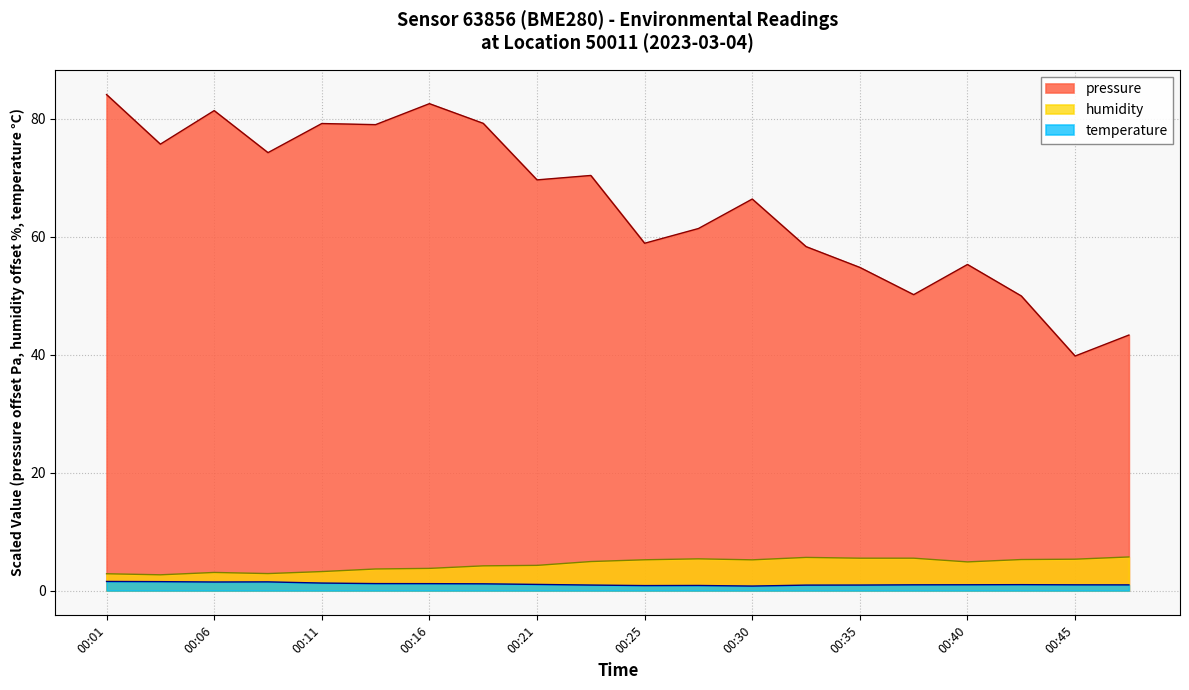

What is the difference between the pressure values at 00:45 and 00:25?

19.1